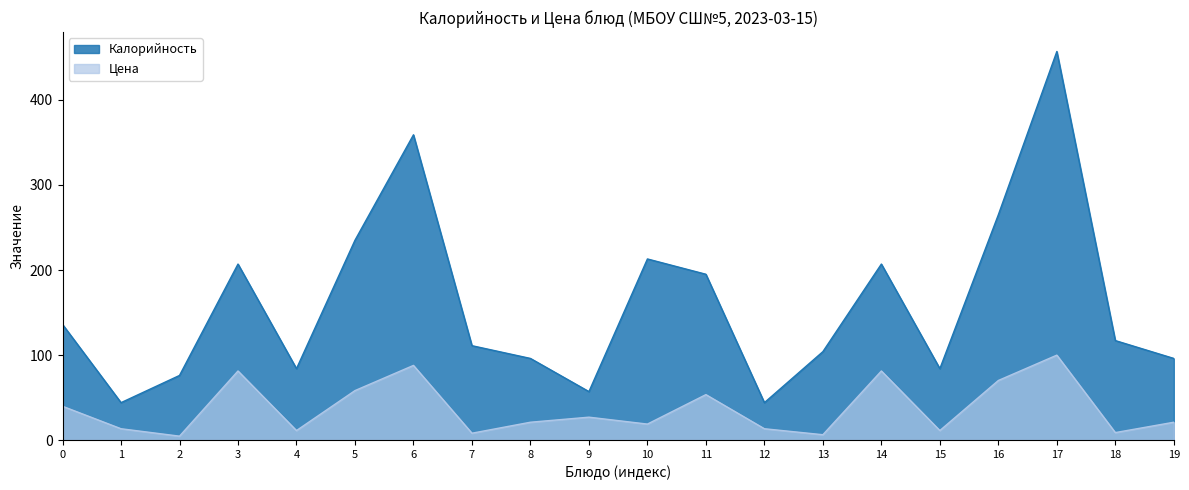

In Калорийность, how many points are higher than both neighbors (excluding endpoints)?

5